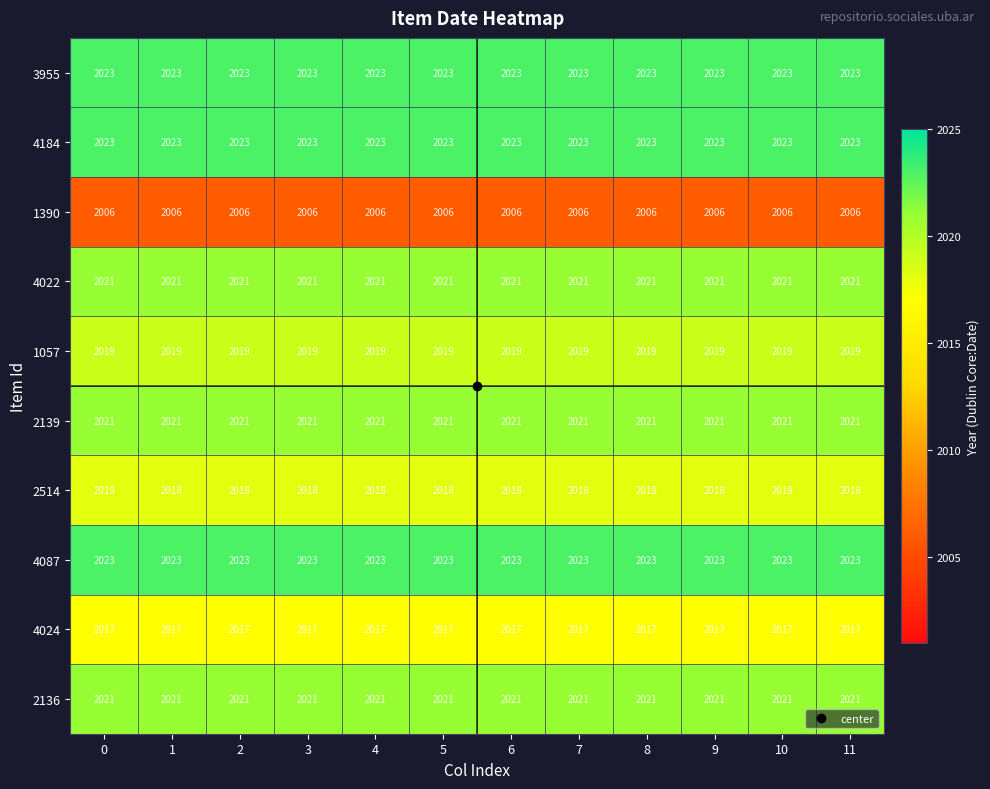

What is the difference between the highest and lowest values at 5?

17